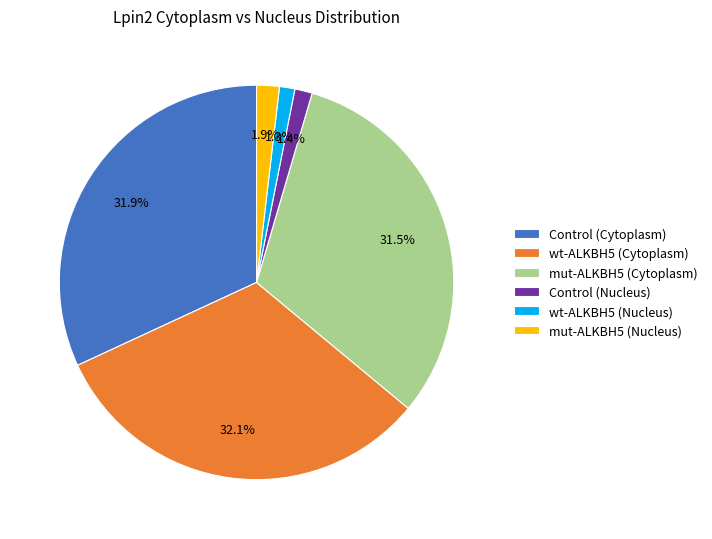

Do wt-ALKBH5 (Nucleus) and Control (Nucleus) together represent more than half of the pie?

No